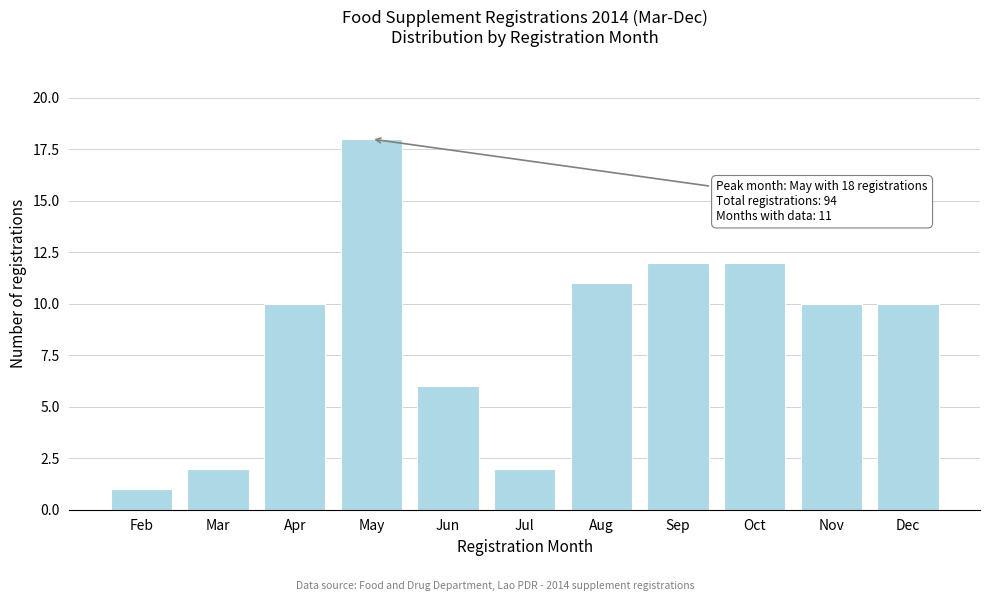

Reading left to right, what are all the values shown in this chart?

Feb=1	Mar=2	Apr=10	May=18	Jun=6	Jul=2	Aug=11	Sep=12	Oct=12	Nov=10	Dec=10